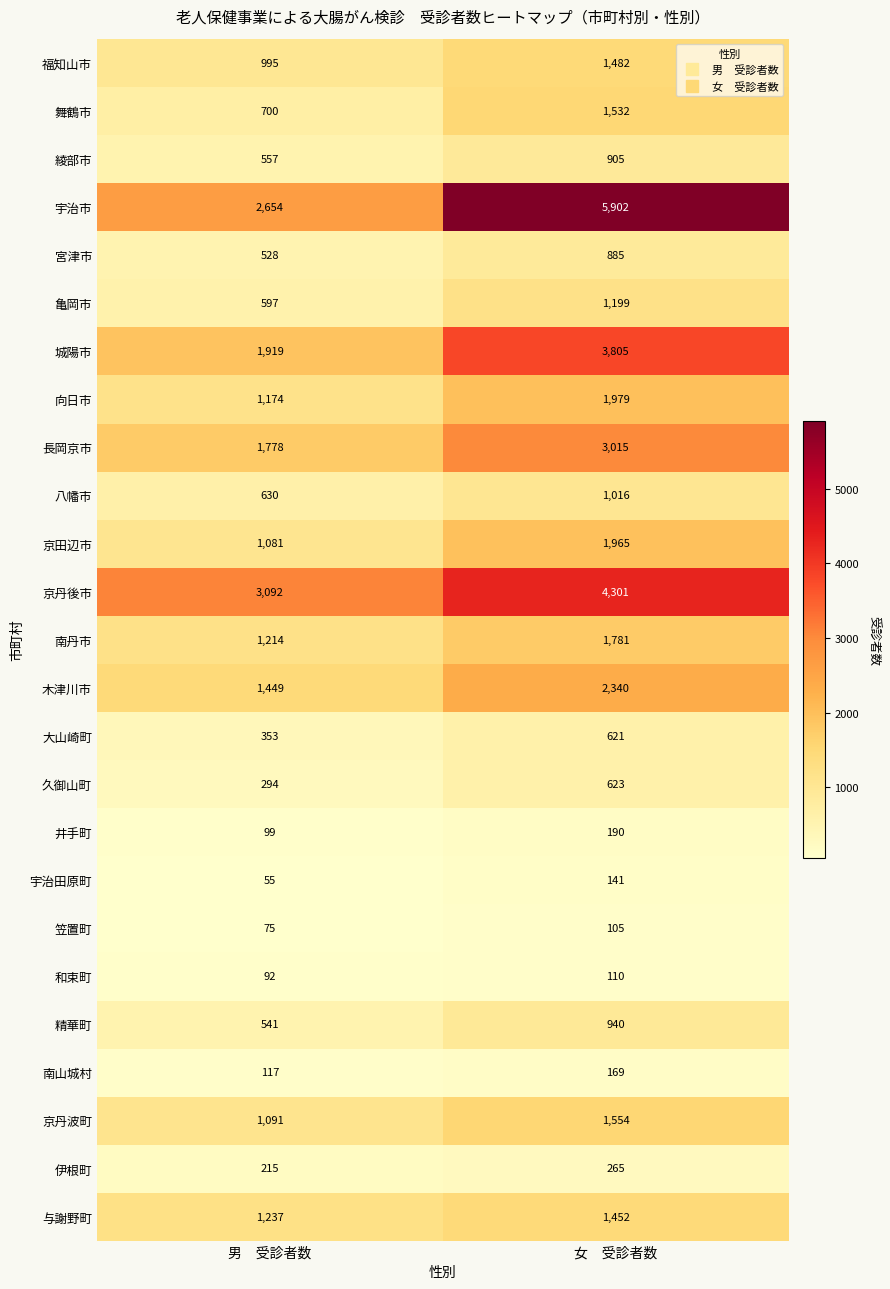

At 女　受診者数, list the series in order from largest to smallest.

宇治市, 京丹後市, 城陽市, 長岡京市, 木津川市, 向日市, 京田辺市, 南丹市, 京丹波町, 舞鶴市, 福知山市, 与謝野町, 亀岡市, 八幡市, 精華町, 綾部市, 宮津市, 久御山町, 大山崎町, 伊根町, 井手町, 南山城村, 宇治田原町, 和束町, 笠置町